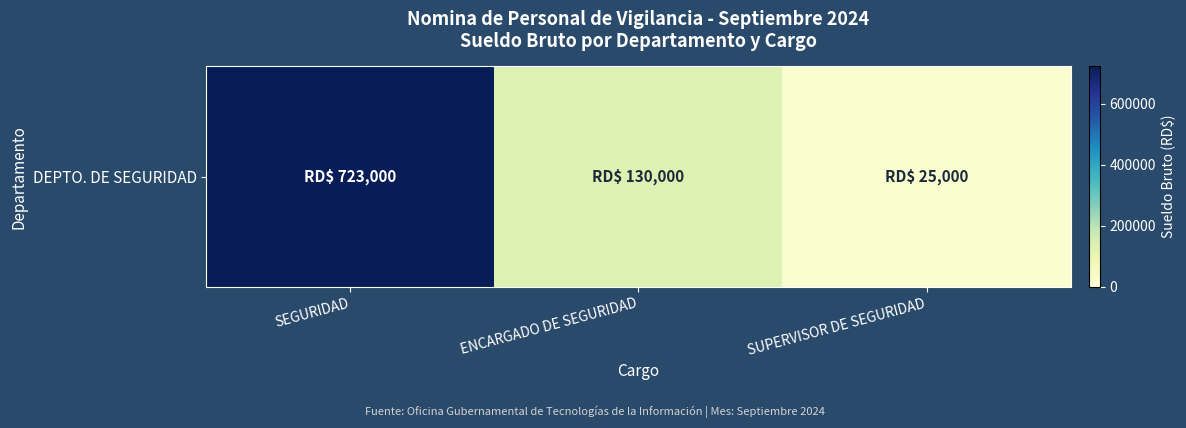

The value at SUPERVISOR DE SEGURIDAD is 25000. True or false?

True